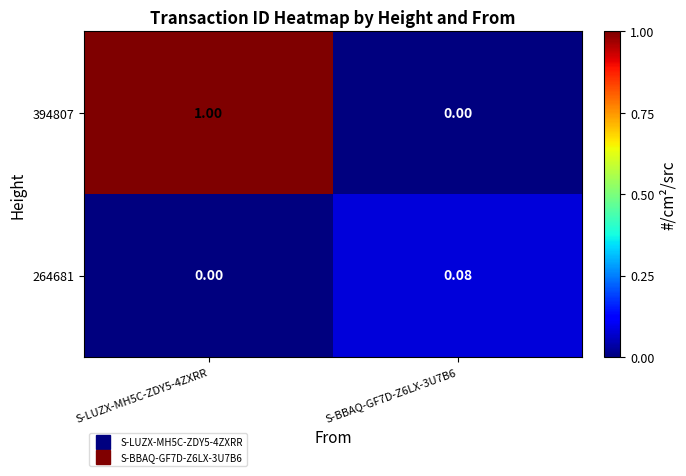

Count the number of categories in the chart.

2